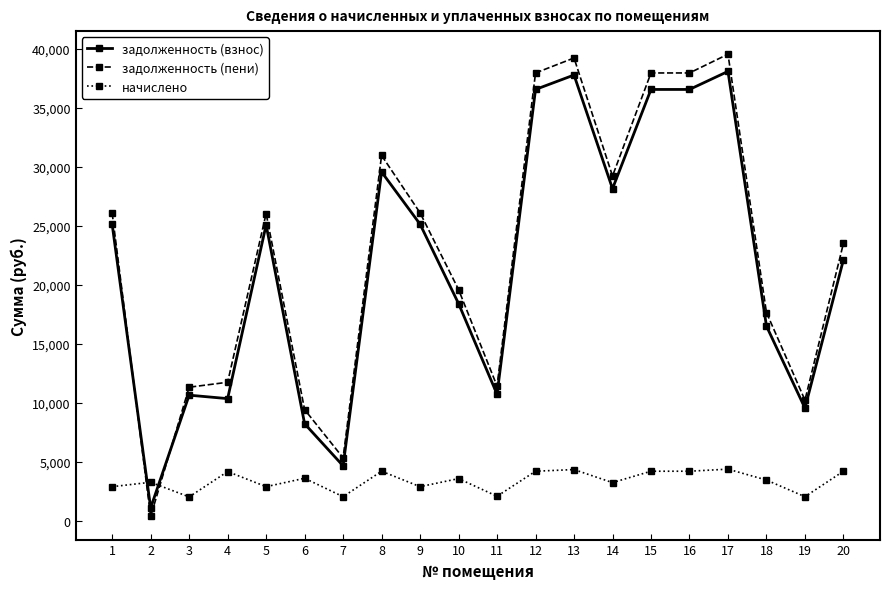

Which series has the widest spread of values?

задолженность (пени)